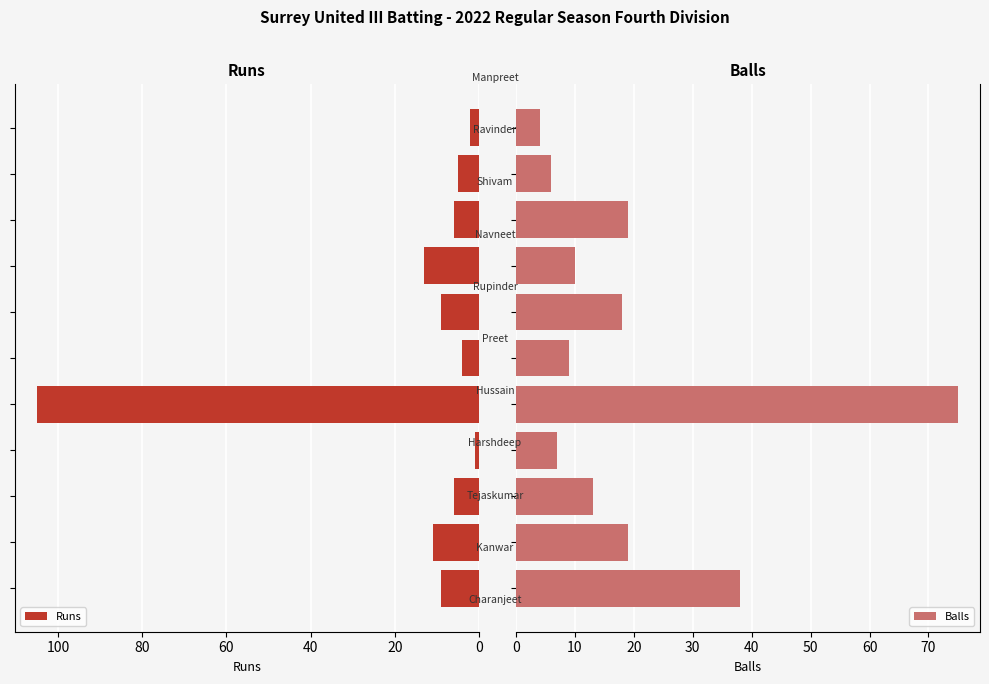

How many bars are there in each group?

2